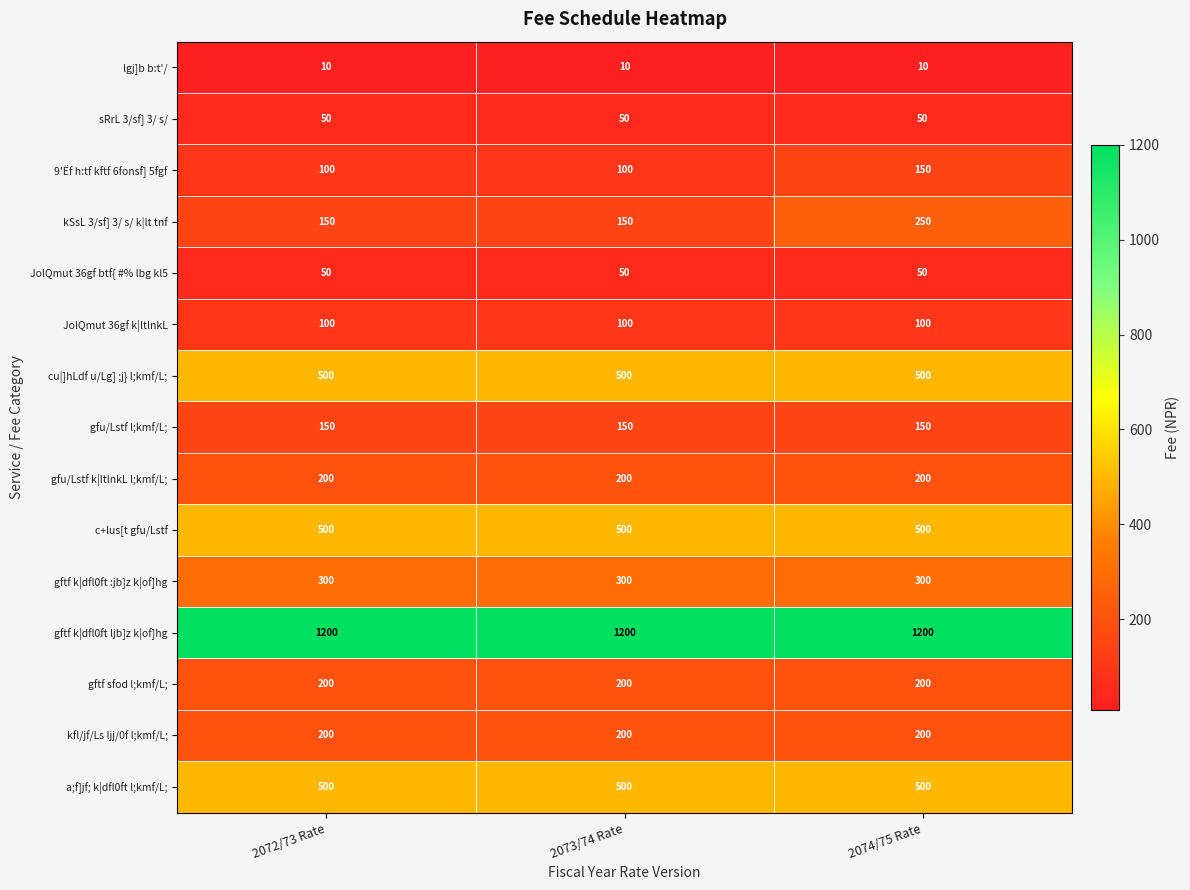

Which series has the largest total across all categories?

gftf k|dfl0ft ljb]z k|of]hg